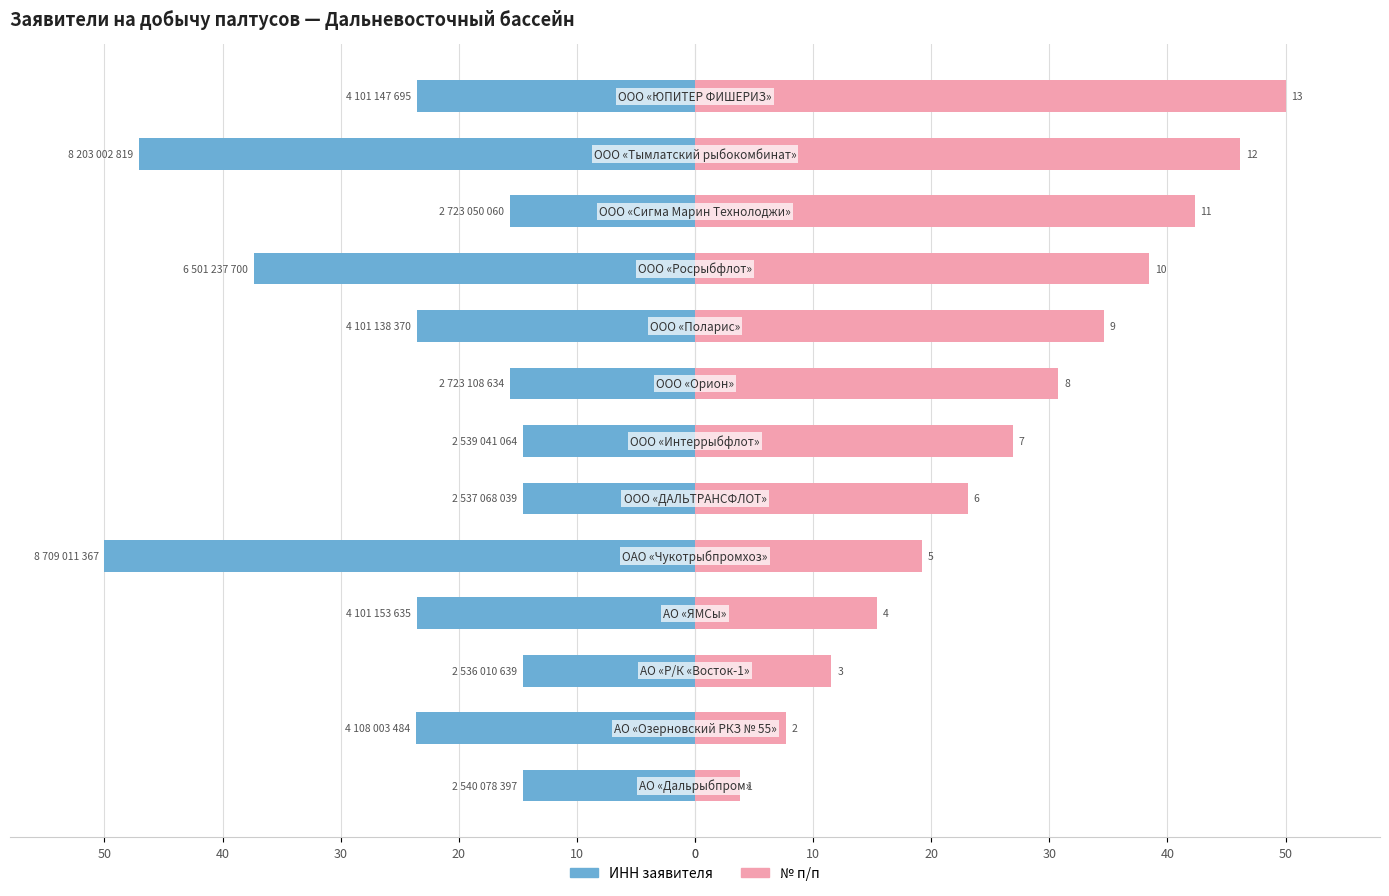

What is the value of the № п/п (right) bar at the 6th from the left?

23.1